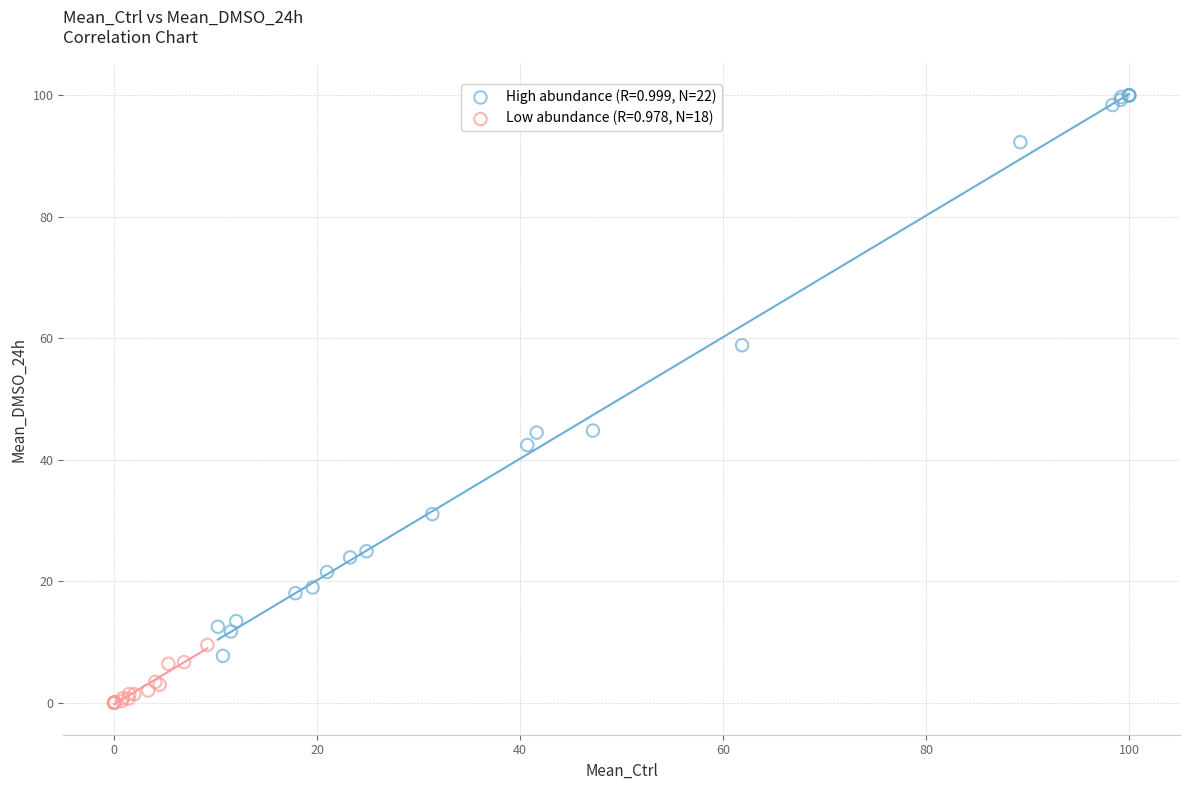

Which series has the widest spread of Y values?

High abundance (R=0.999, N=22)